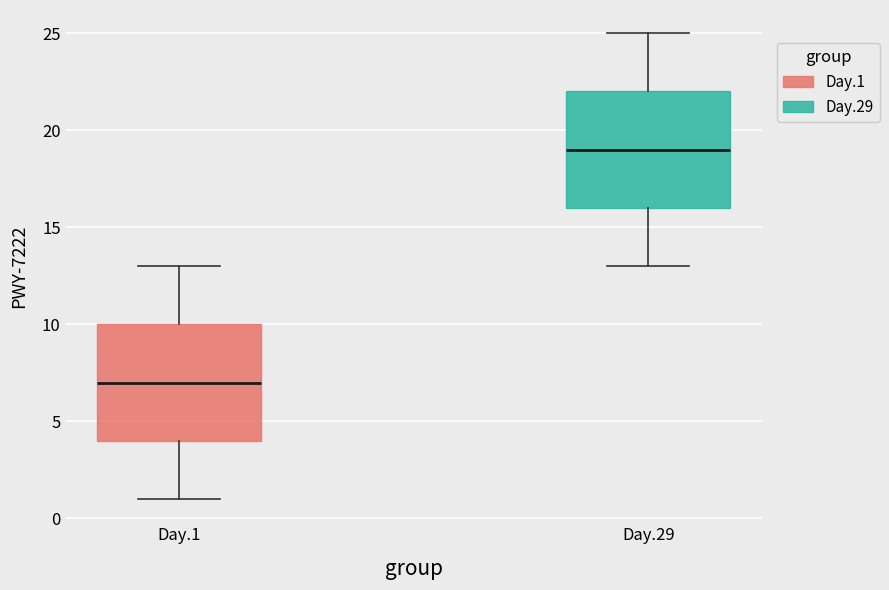

Reading left to right, transcribe this box plot: for each box, give where its median line is, the range the box spans, and where its two whiskers end, as read against the y-axis. The values are not printed on the chart, so give them approximately, as read against the axis.

Day.1: median 7, box 4 to 10, whiskers 1 to 13
Day.29: median 19, box 16 to 22, whiskers 13 to 25